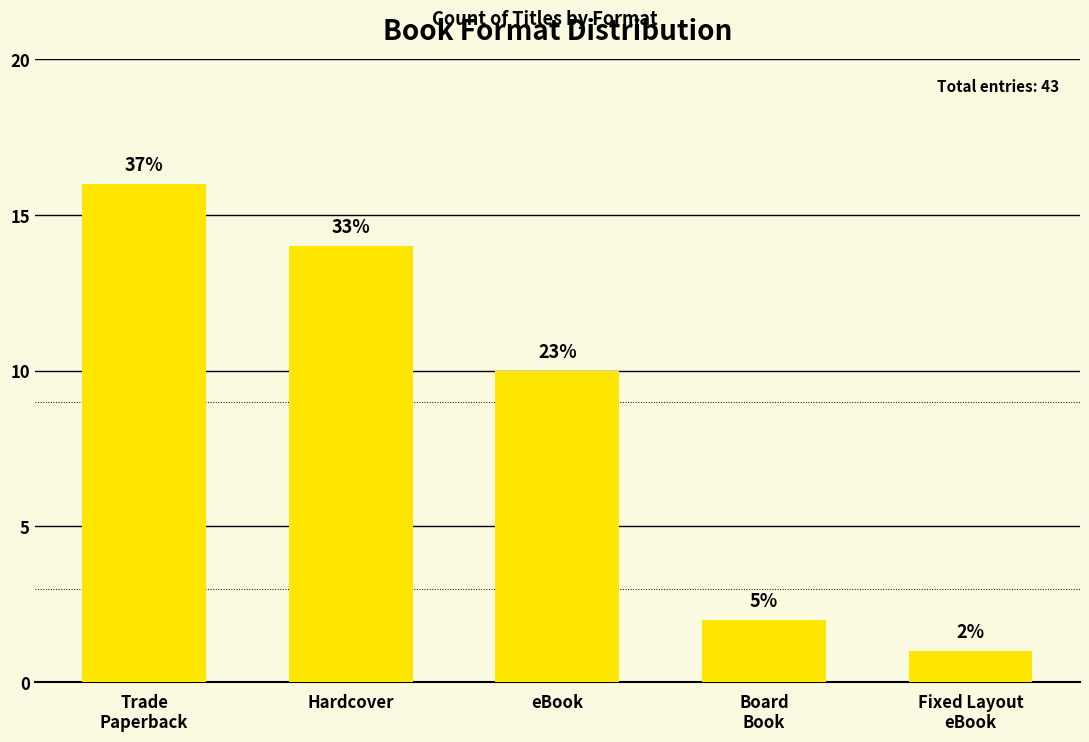

Is it true that the value at Trade
Paperback is 16?

True